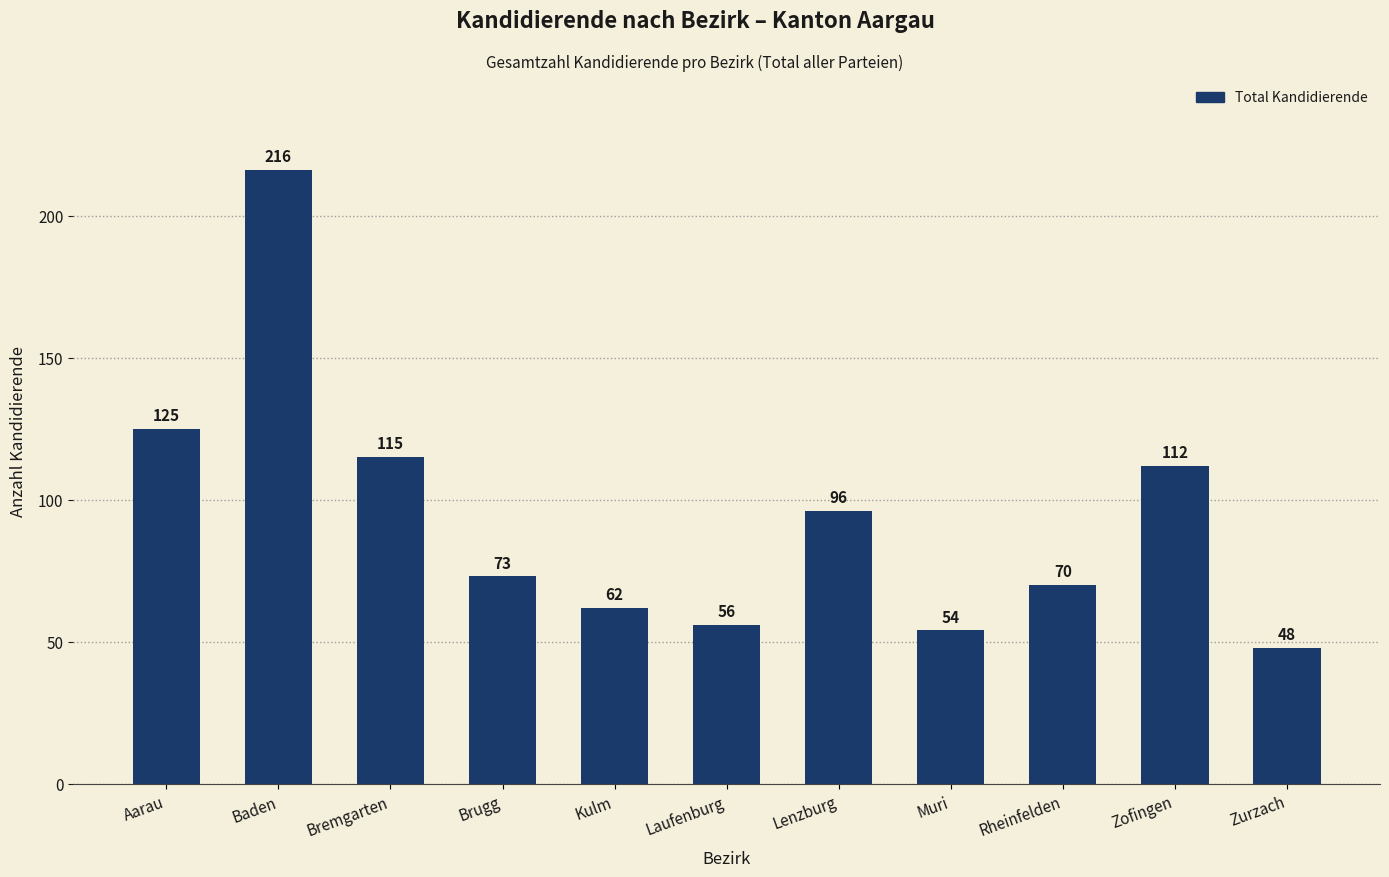

Between Aarau and Zurzach, which is larger?

Aarau